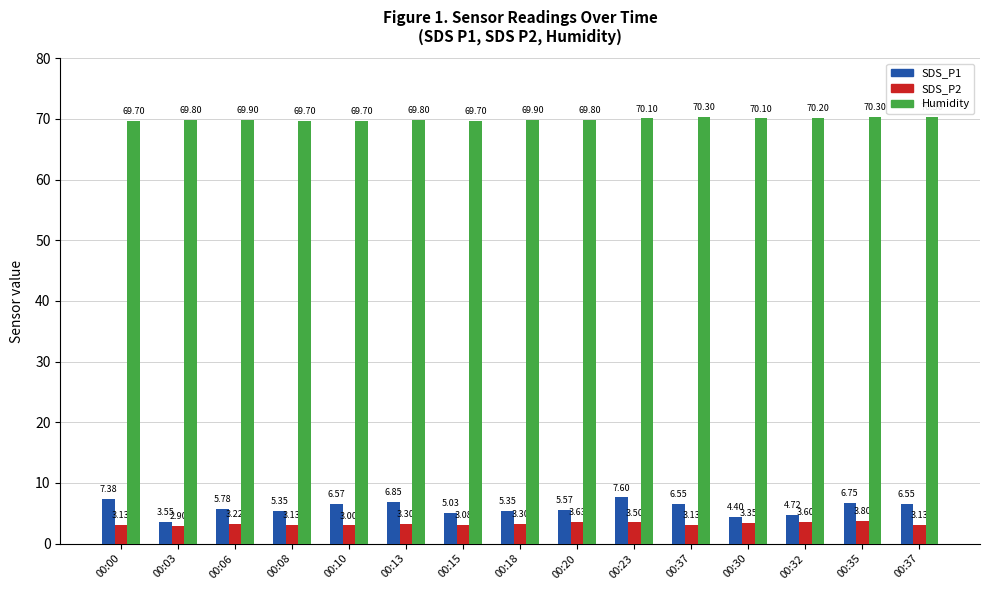

True or false: Humidity has a value of 70.3 at 00:37.

True